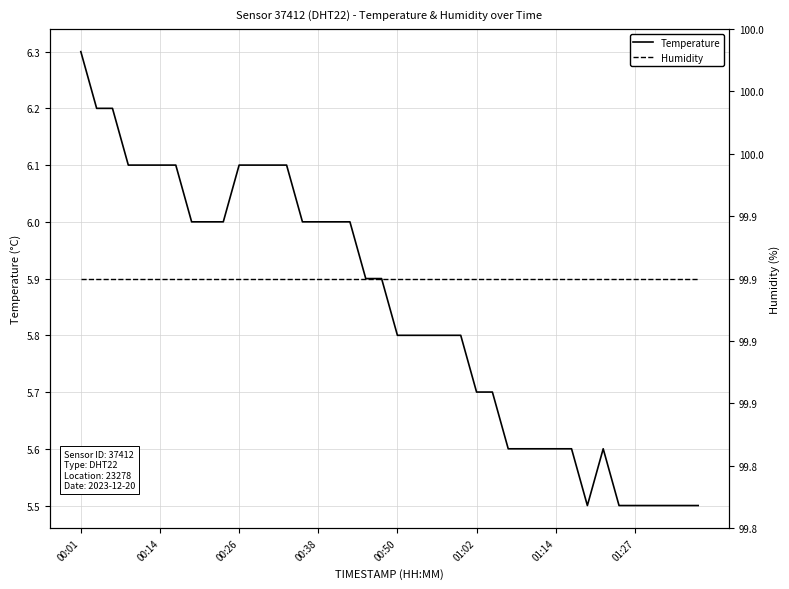

Is this an area chart (filled region under the line)?

No